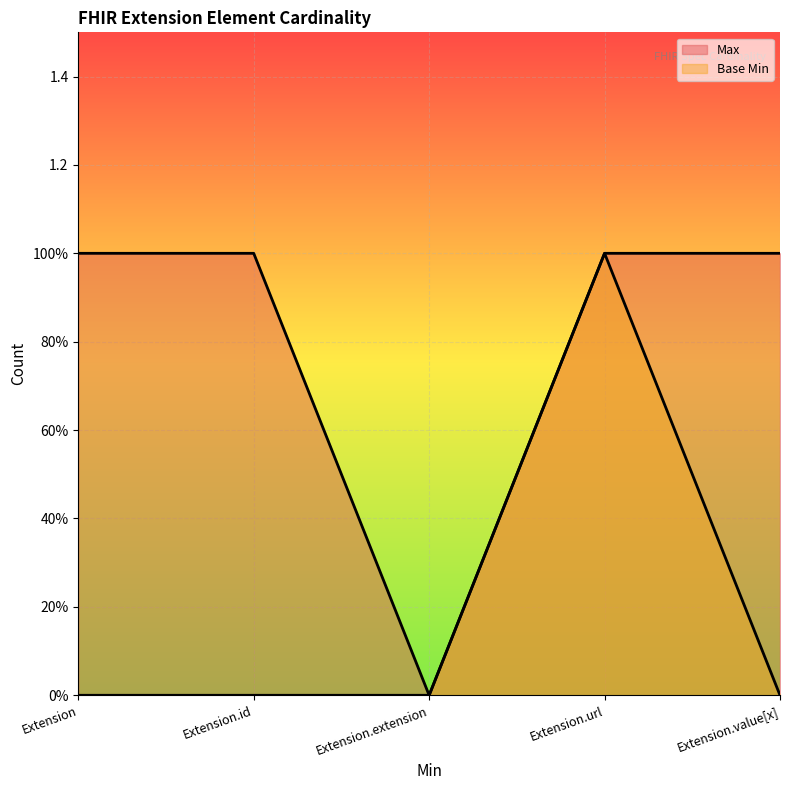

True or false: Max and Base Min cross at least once.

False